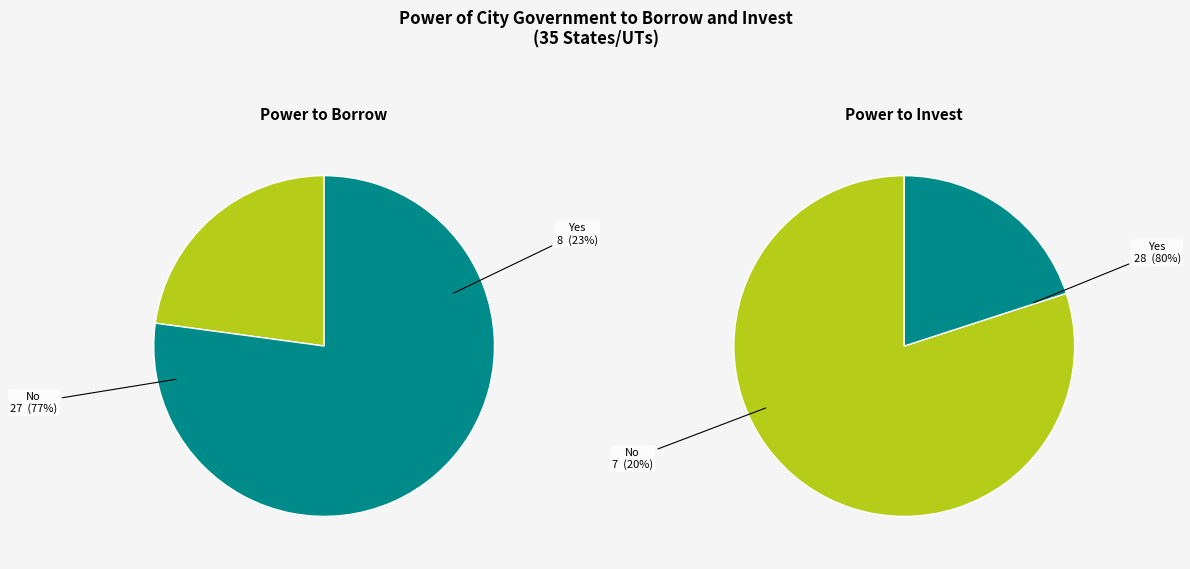

Rank the series by their maximum value, from highest to lowest.

Power to invest, Power to borrow